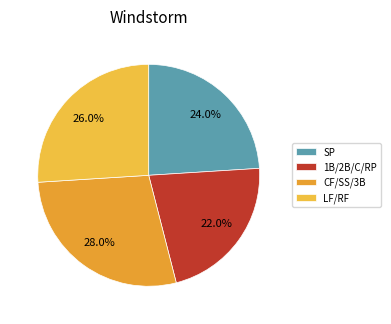

Count the number of slices in the pie.

4